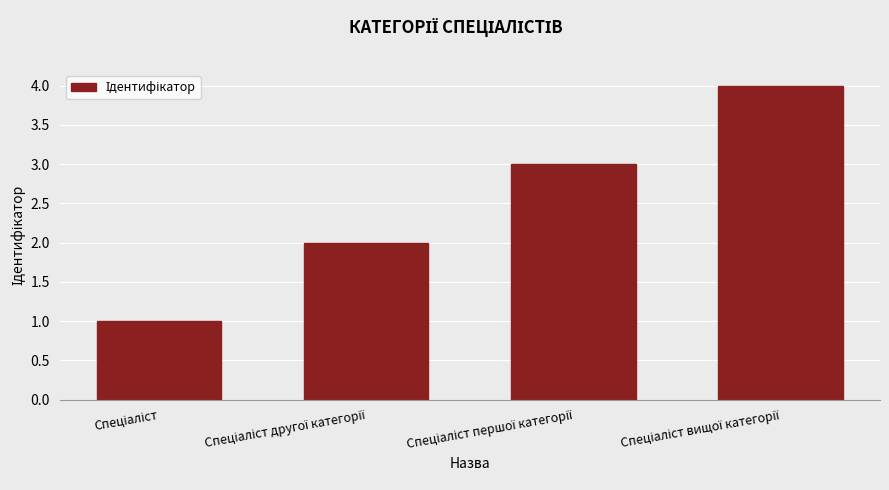

How many values are between 2 and 4?

3